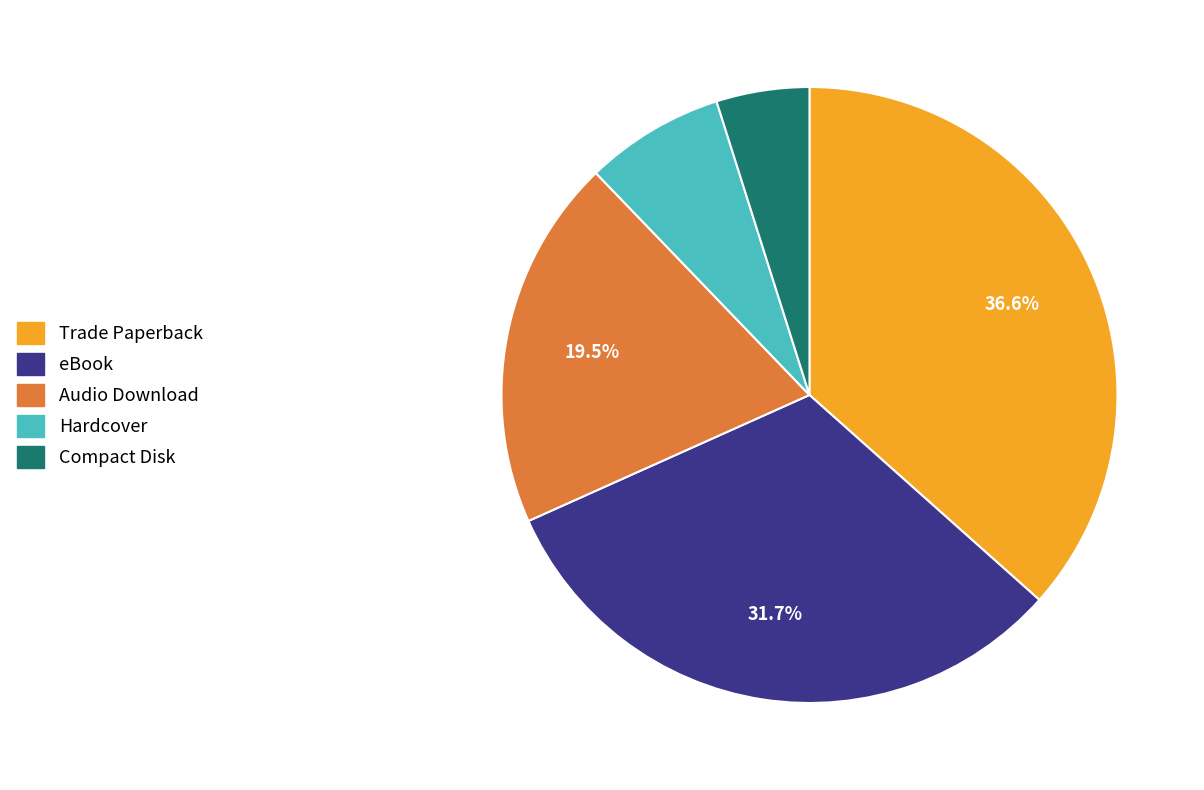

Does eBook account for over 50% of the chart?

No